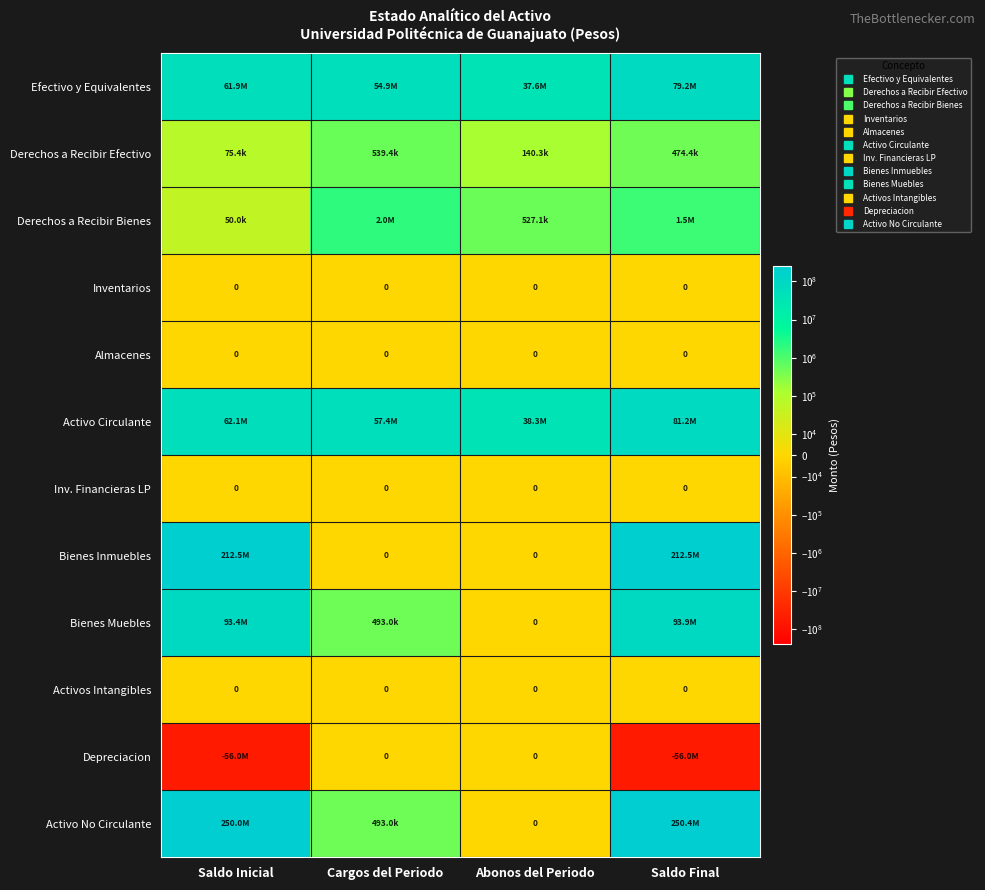

The value of Efectivo y Equivalentes at Abonos del Periodo is 37625009.4. True or false?

True